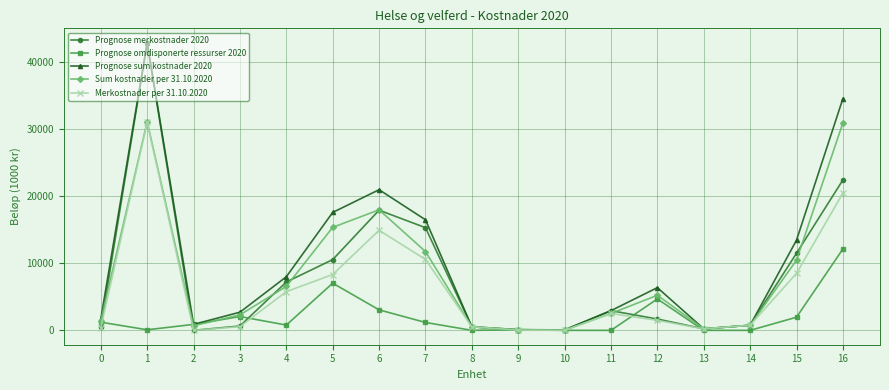

True or false: Merkostnader per 31.10.2020 has more than 2 points higher than both neighbors.

True